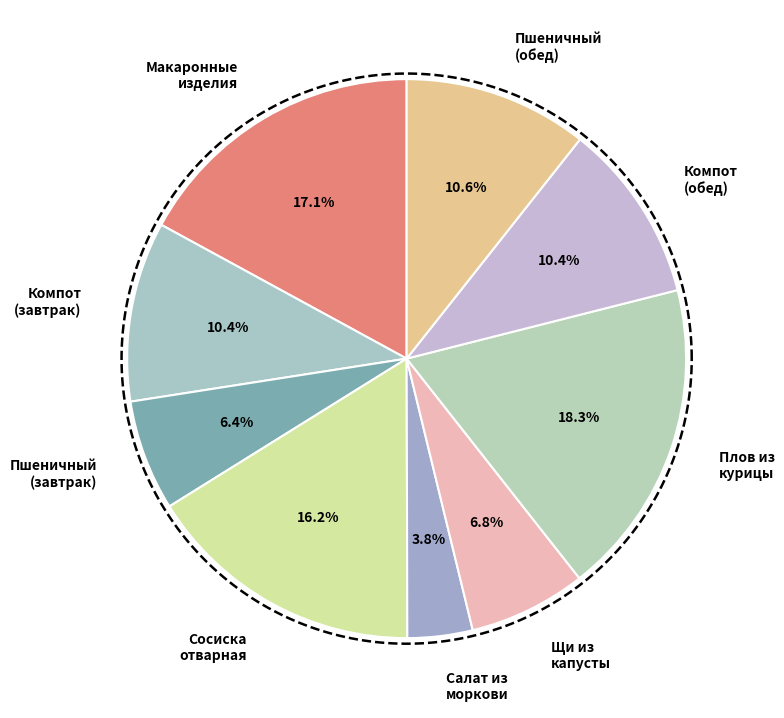

Which has a higher value, Пшеничный (обед) or Пшеничный (завтрак)?

Пшеничный (обед)